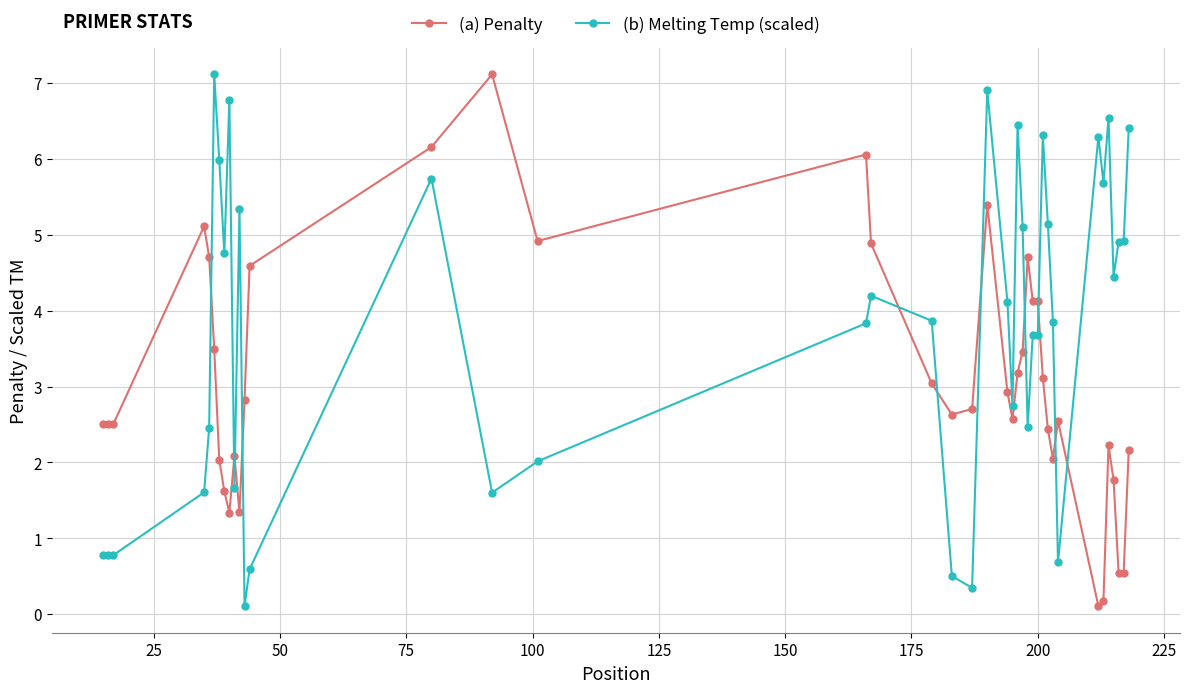

Which series has the largest total across all categories?

(b) Melting Temp (scaled)